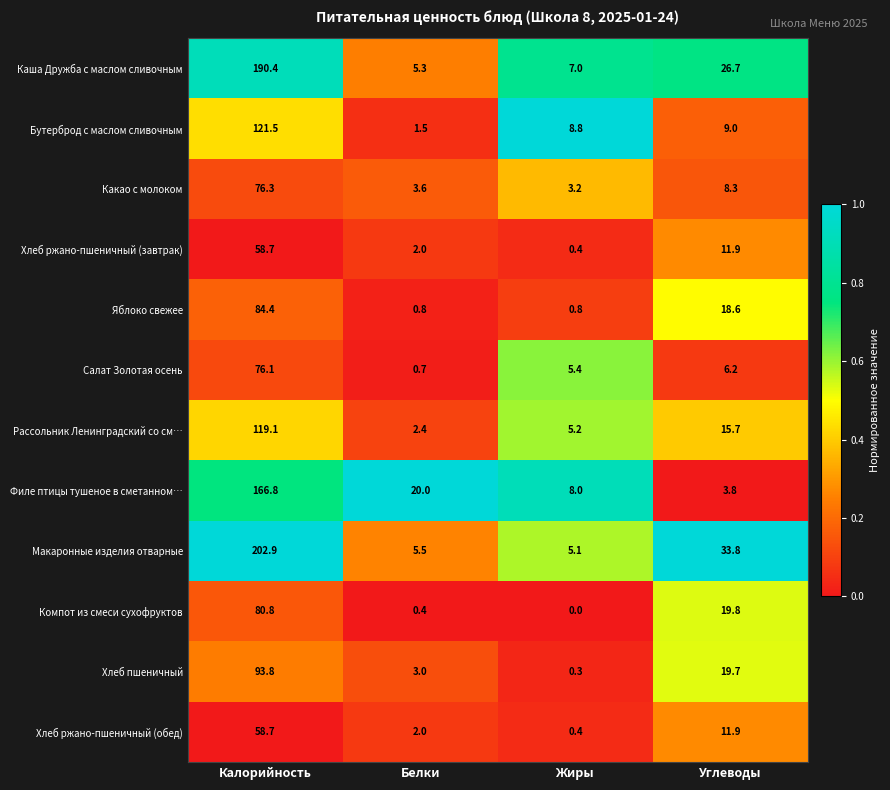

Which series has the largest total across all categories?

Макаронные изделия отварные